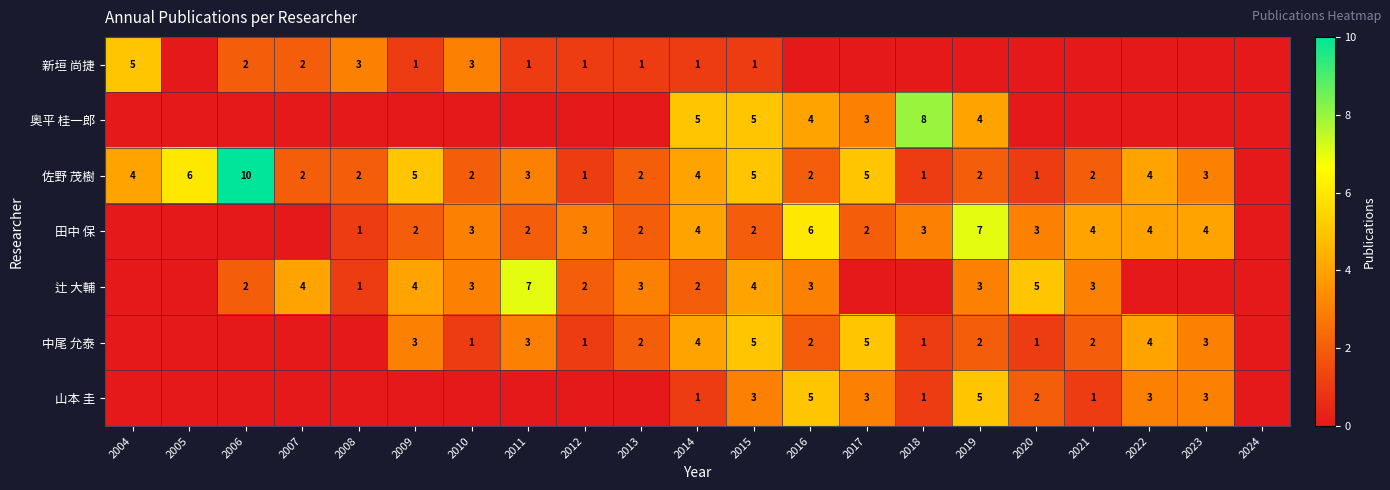

What is the total value across all series at 2014?

21